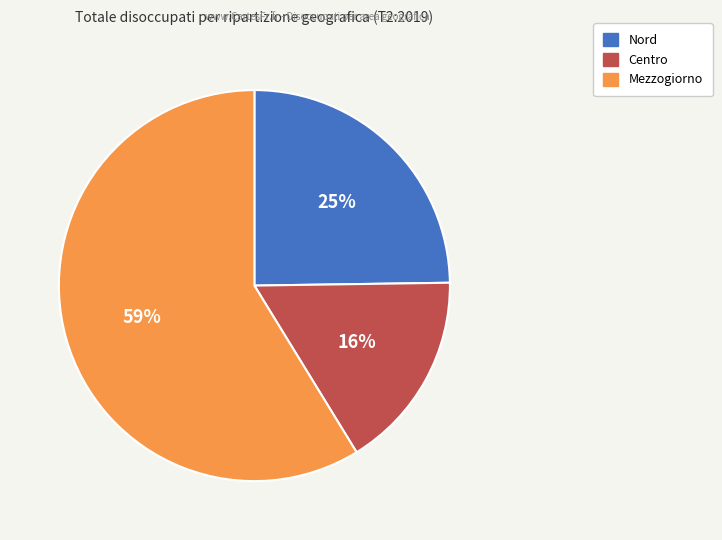

Is it true that Nord is 25% of the pie?

True